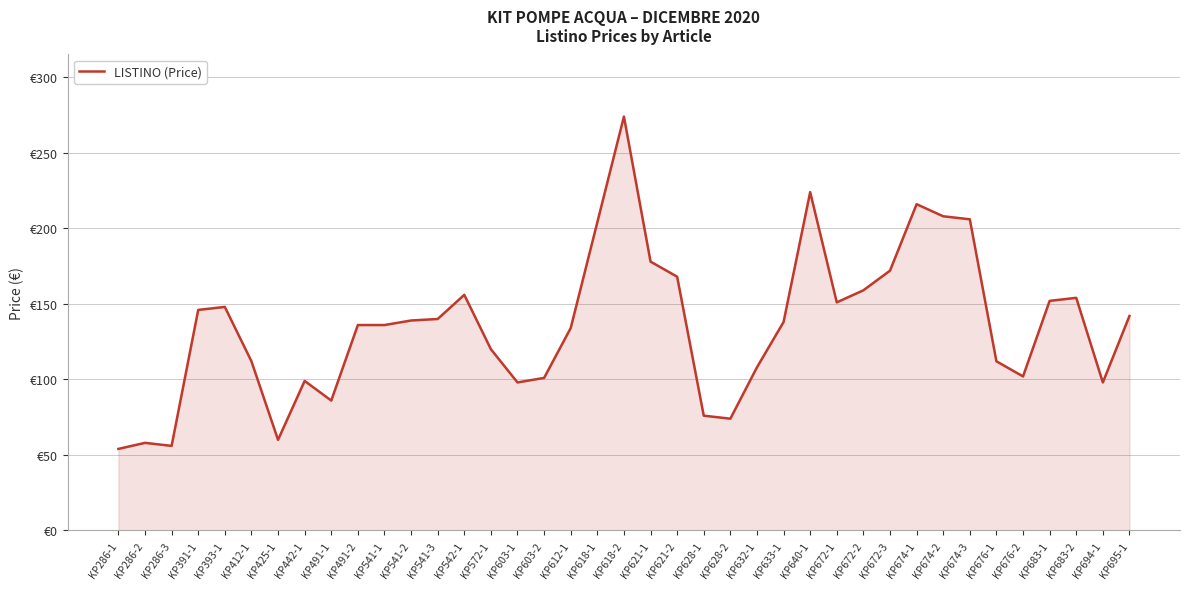

What is the label of the 20th point from the left?

KP618-2